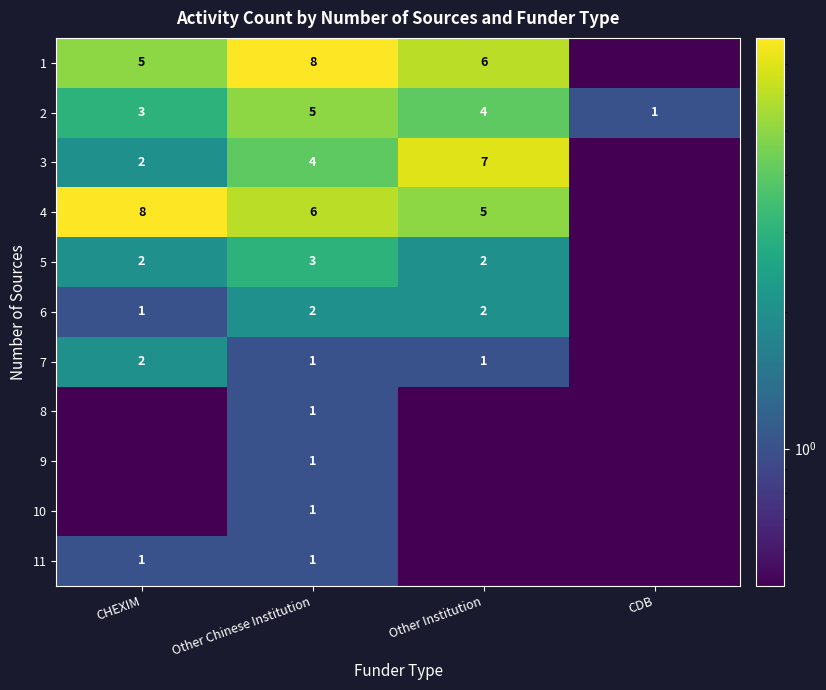

What is the sum of the 3 values at Other Chinese Institution and Other Institution?

11.0